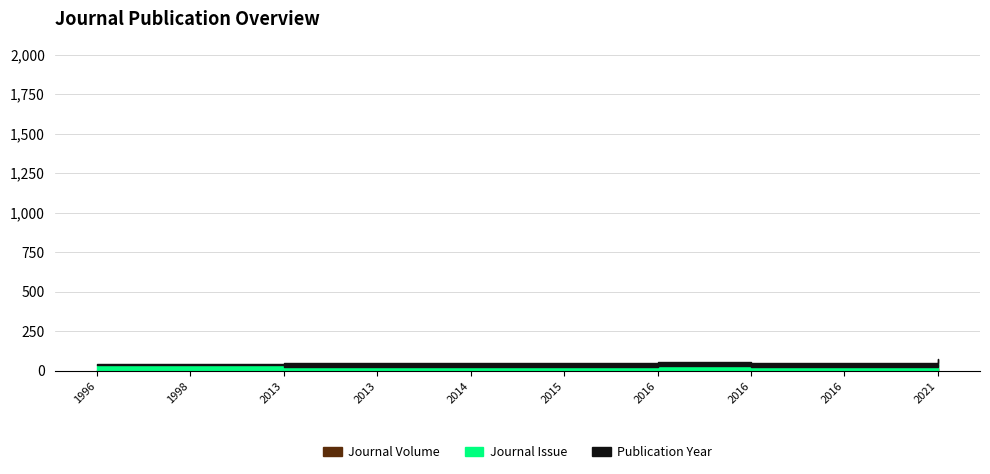

Is the value of Journal Issue at 1996 greater than the value of Journal Volume at 2016?

No